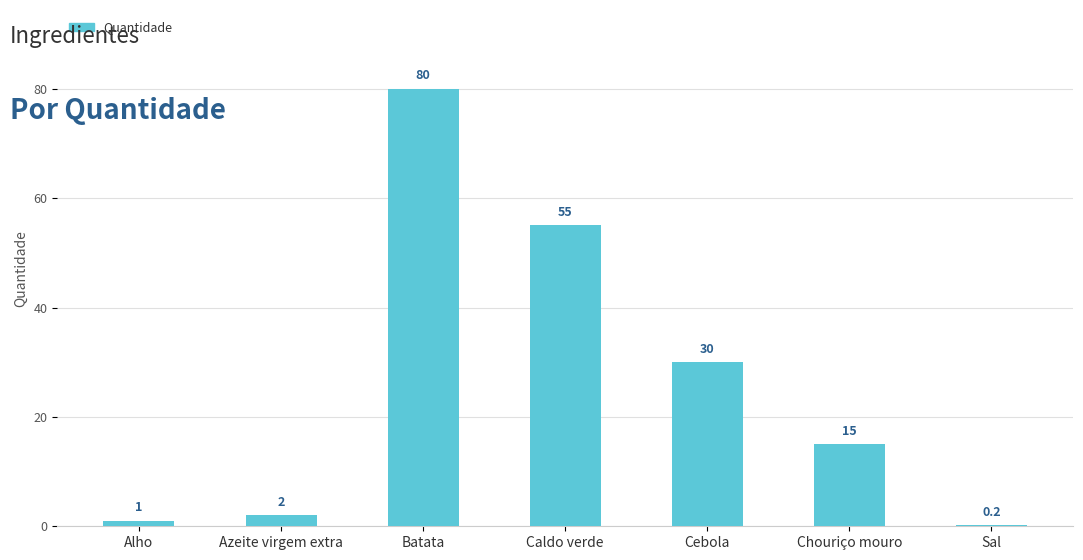

The chart shows a value of 15.0 at Chouriço mouro. True or false?

True